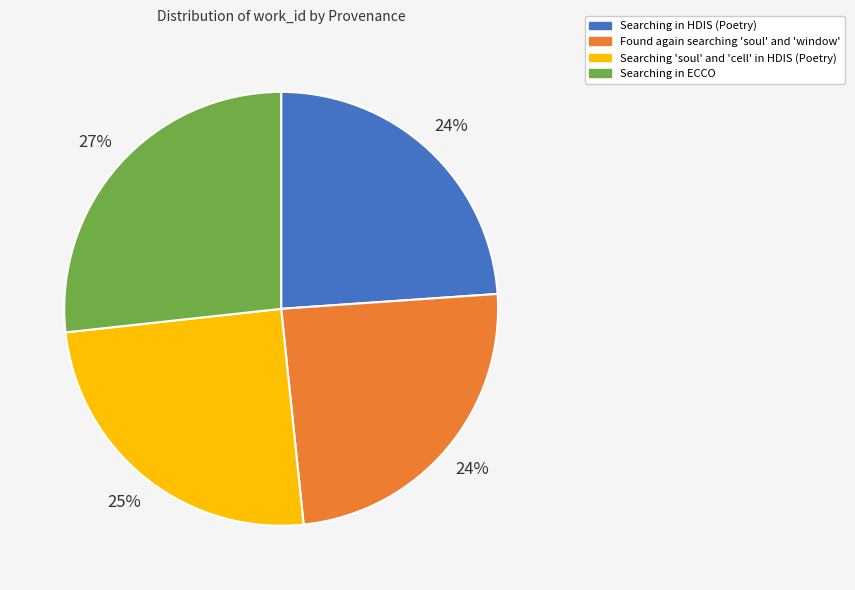

What percentage is the Searching in ECCO slice, to the nearest percent?

27%